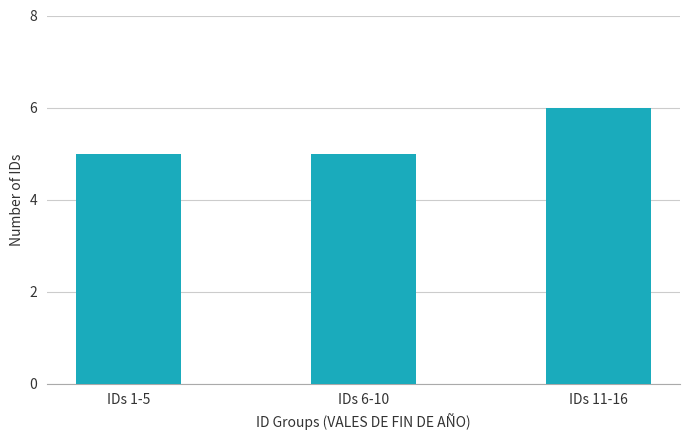

What is the value of the 2nd bar from the left?

5